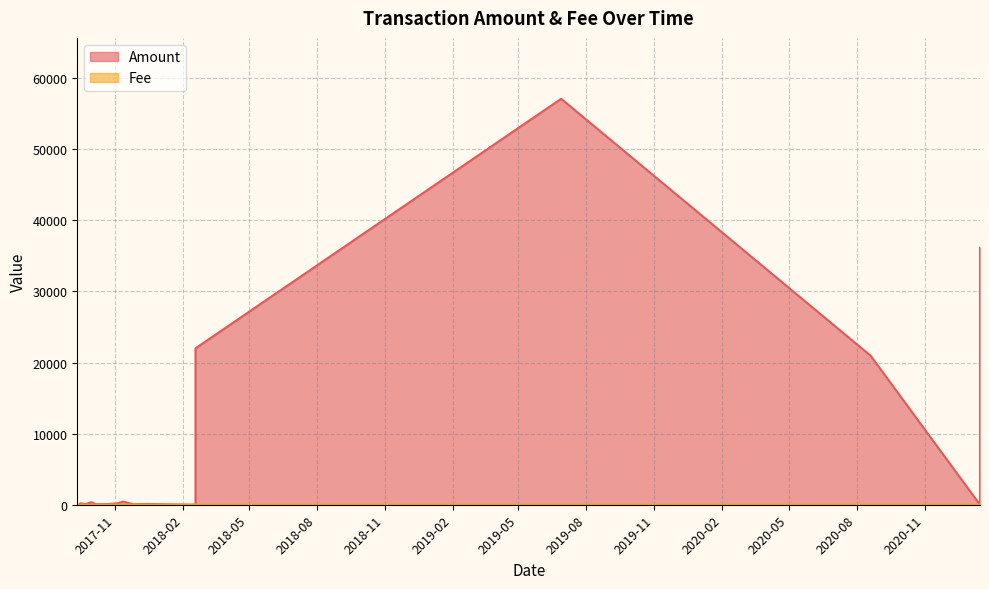

What is the sum of all Amount values?

137894.5